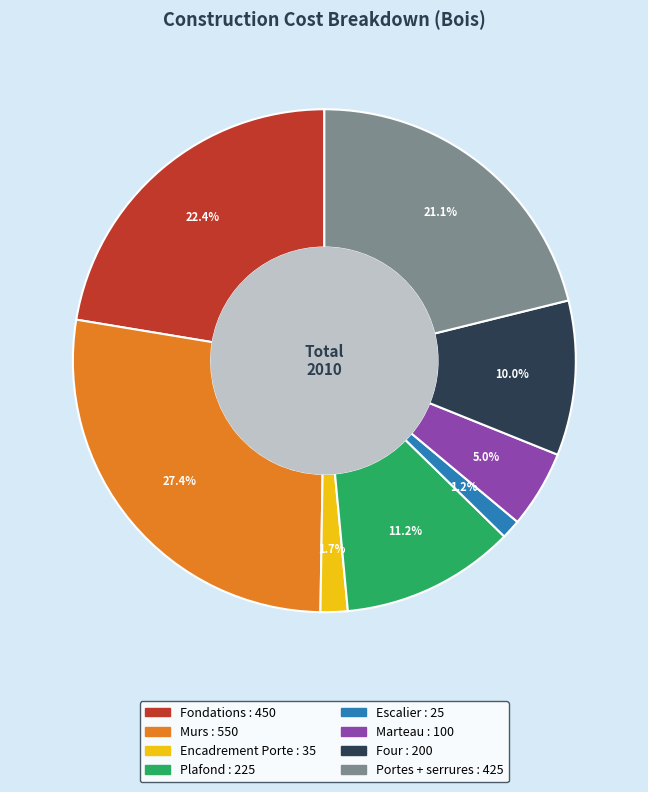

Does Fondations account for over 50% of the chart?

No